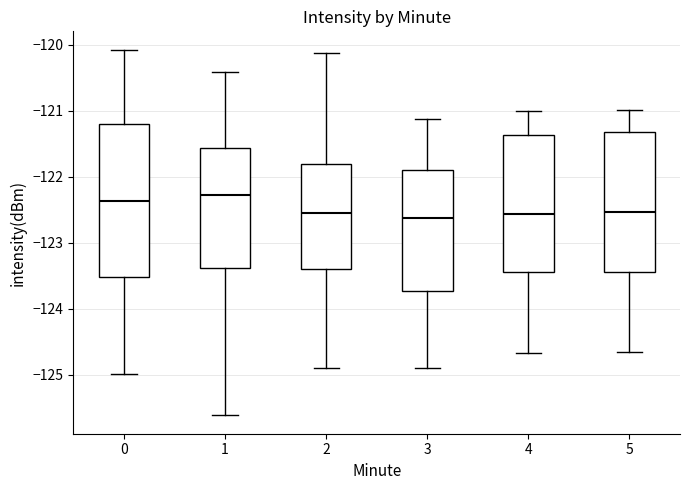

Reading left to right, transcribe this box plot: for each box, give where its median line is, the range the box spans, and where its two whiskers end, as read against the y-axis. The values are not printed on the chart, so give them approximately, as read against the axis.

0: median -122.4, box -123.5 to -121.2, whiskers -125.0 to -120.1
1: median -122.3, box -123.4 to -121.6, whiskers -125.6 to -120.4
2: median -122.6, box -123.4 to -121.8, whiskers -124.9 to -120.1
3: median -122.6, box -123.7 to -121.9, whiskers -124.9 to -121.1
4: median -122.6, box -123.4 to -121.4, whiskers -124.7 to -121.0
5: median -122.5, box -123.4 to -121.3, whiskers -124.7 to -121.0